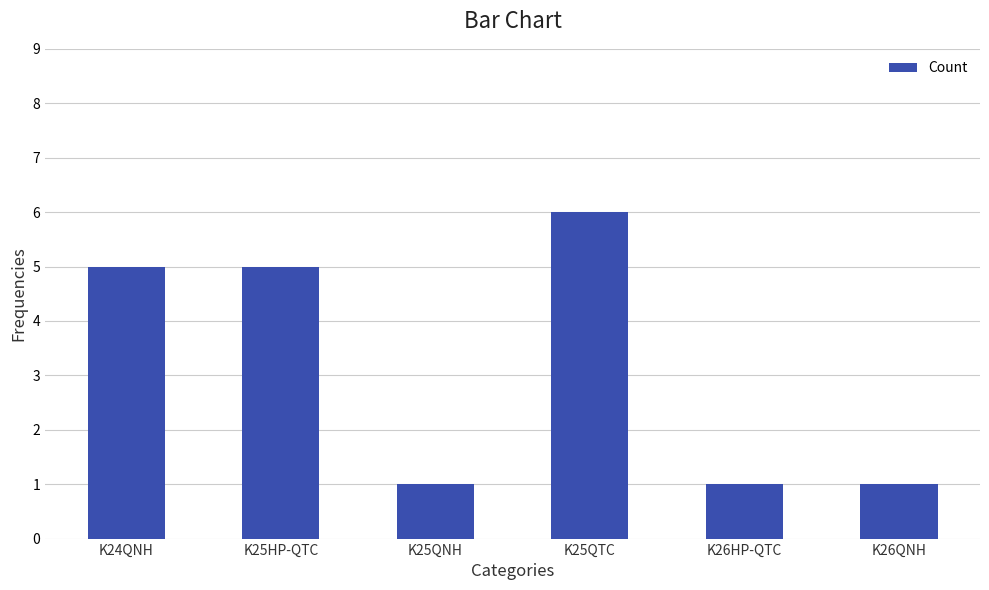

What is the maximum value shown in the chart?

6